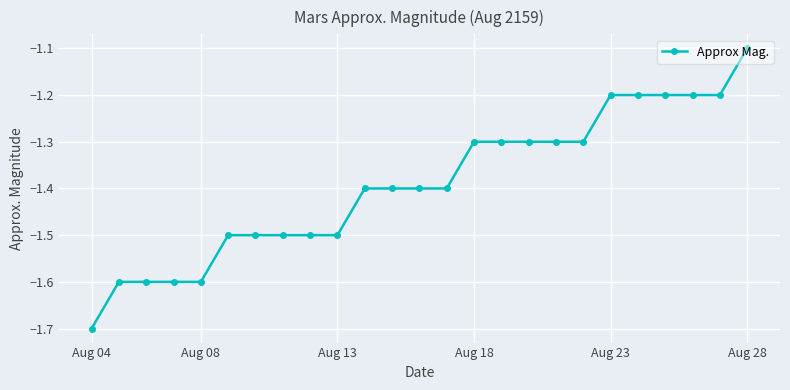

What is the difference between the maximum and minimum values?

0.6